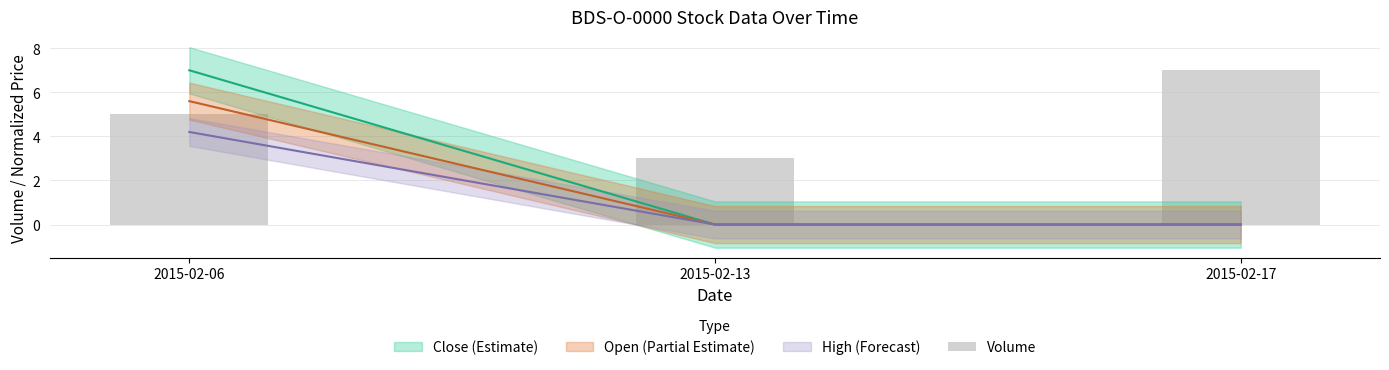

Reading left to right, list all the values displayed in this chart.

2015-02-06=5	2015-02-13=3	2015-02-17=7